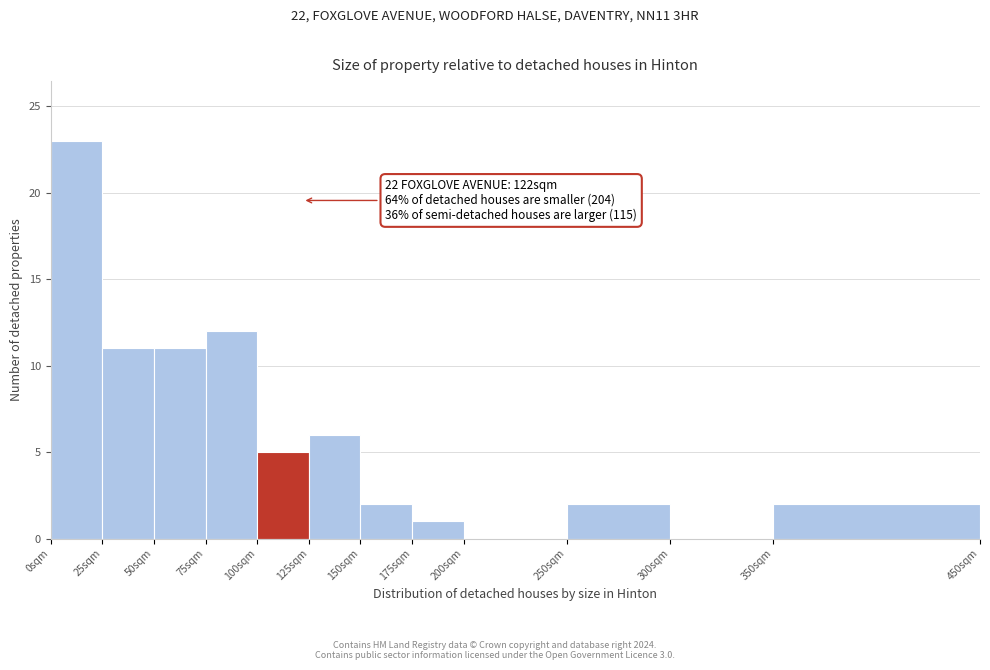

Which range on the x-axis has the tallest bar?

0 to 25